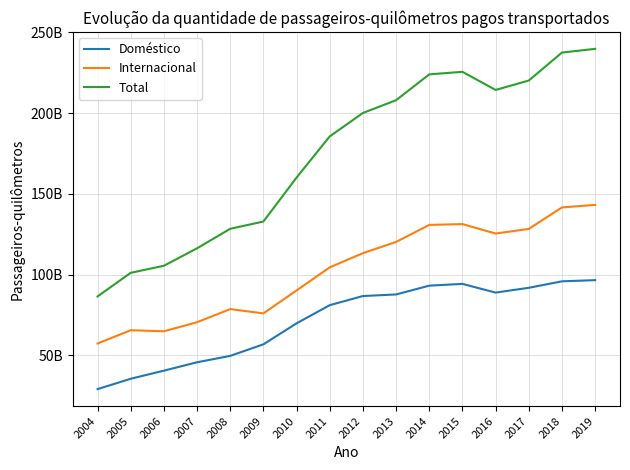

Between 2005 and 2016, which series saw the biggest shift?

Total